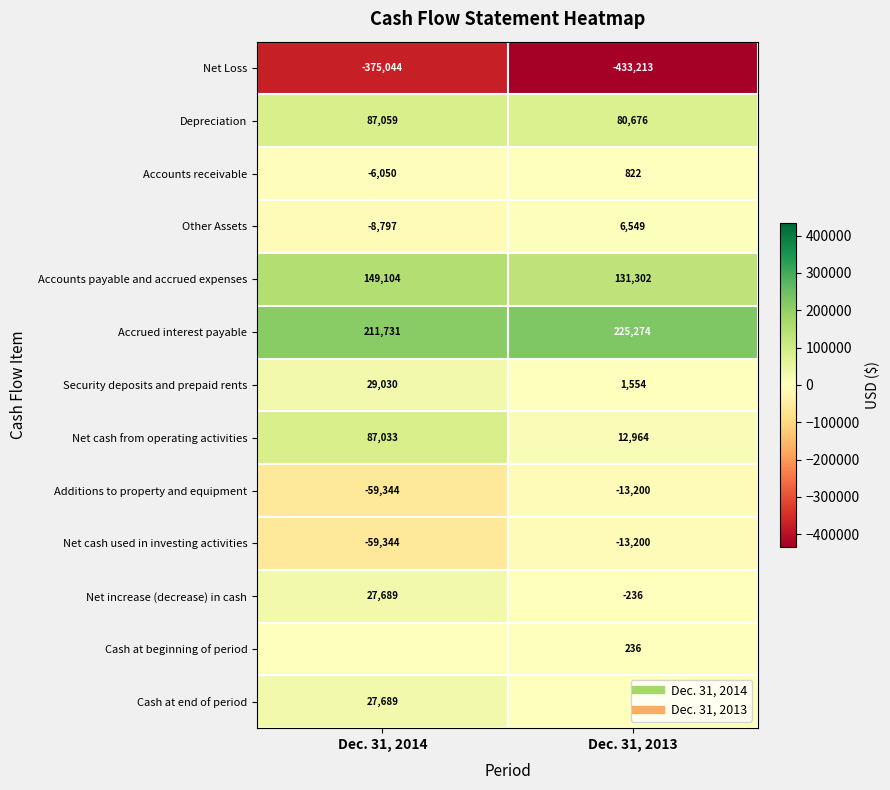

Count the Accounts payable and accrued expenses values in the range 131302 to 149104.

2